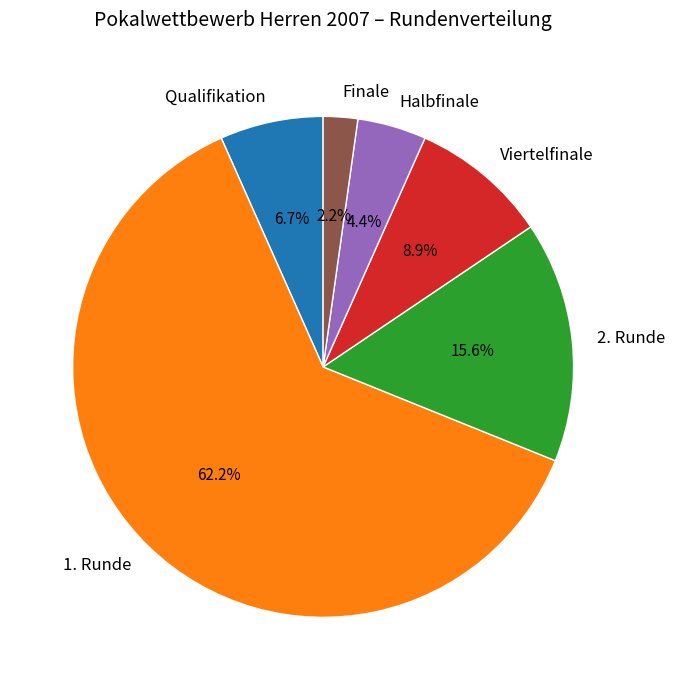

What percentage is the 2. Runde slice, to the nearest percent?

16%